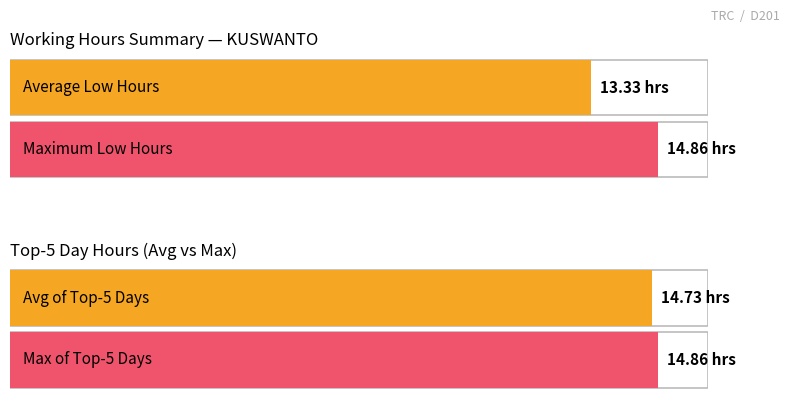

The chart shows a value of 4.4 at 11-Thu. True or false?

False